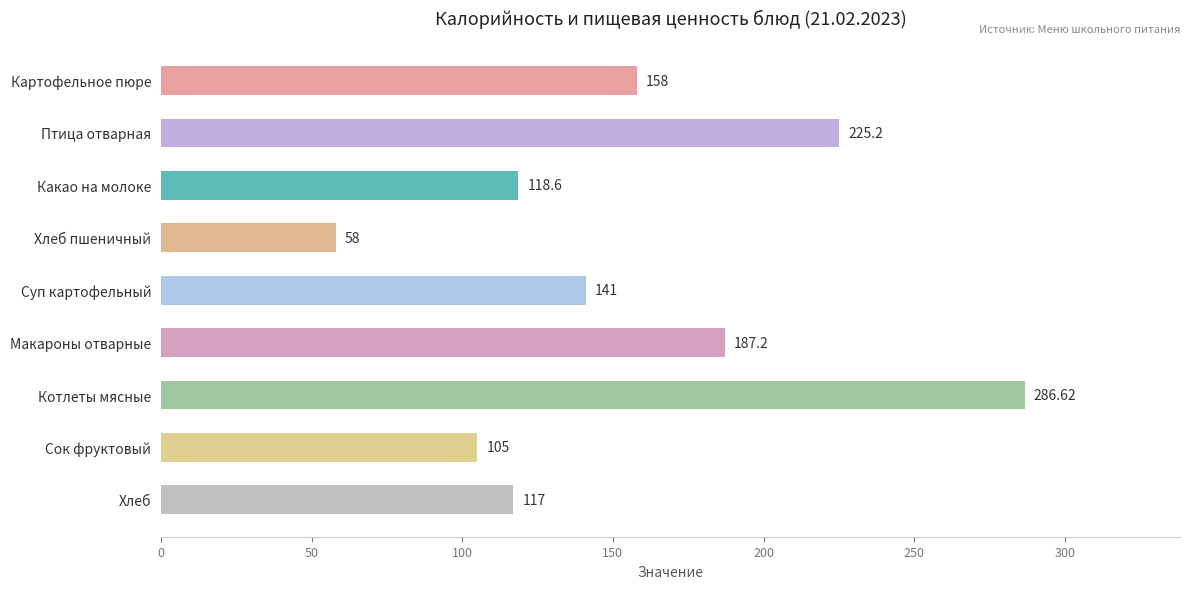

Between Суп картофельный and Котлеты мясные, which is larger?

Котлеты мясные